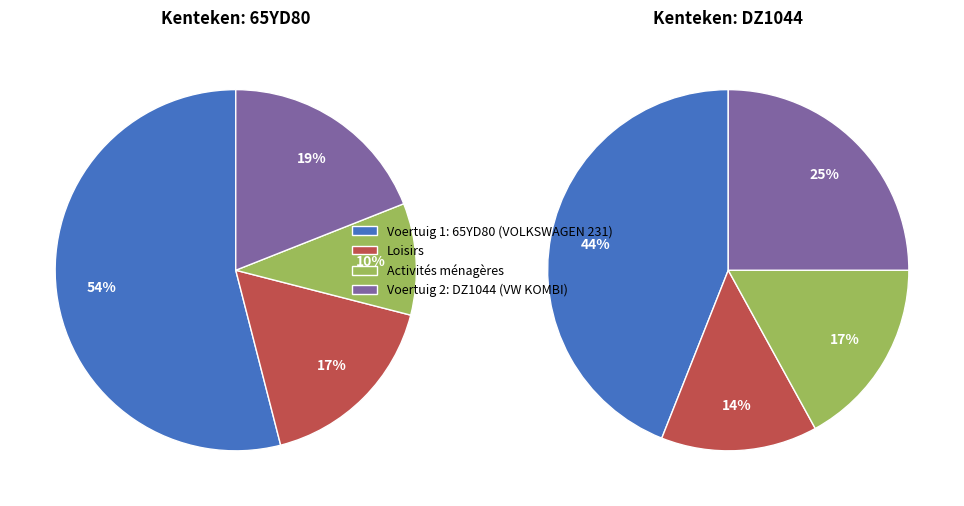

Which slice is the largest?

65YD80 (VOLKSWAGEN 231)